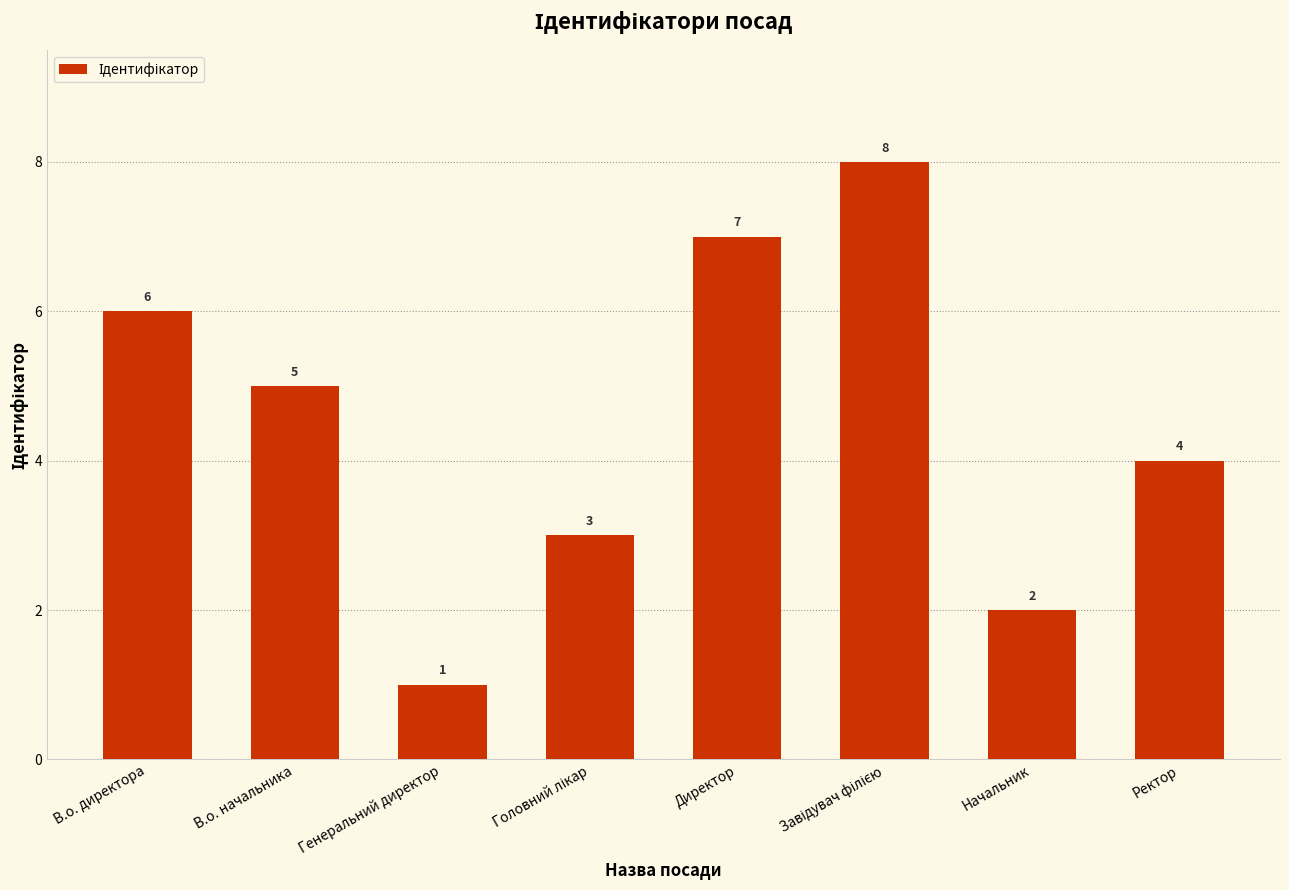

Are the bars horizontal?

No